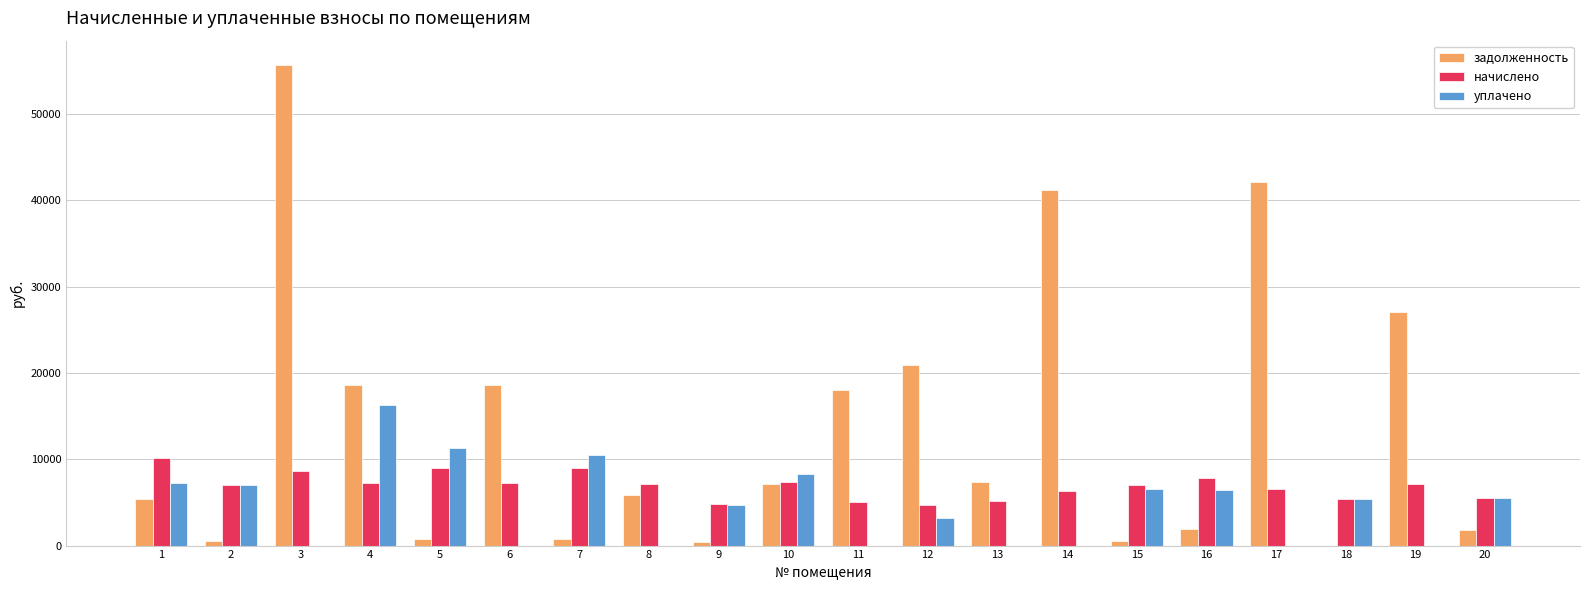

Which series has the largest total across all categories?

задолженность